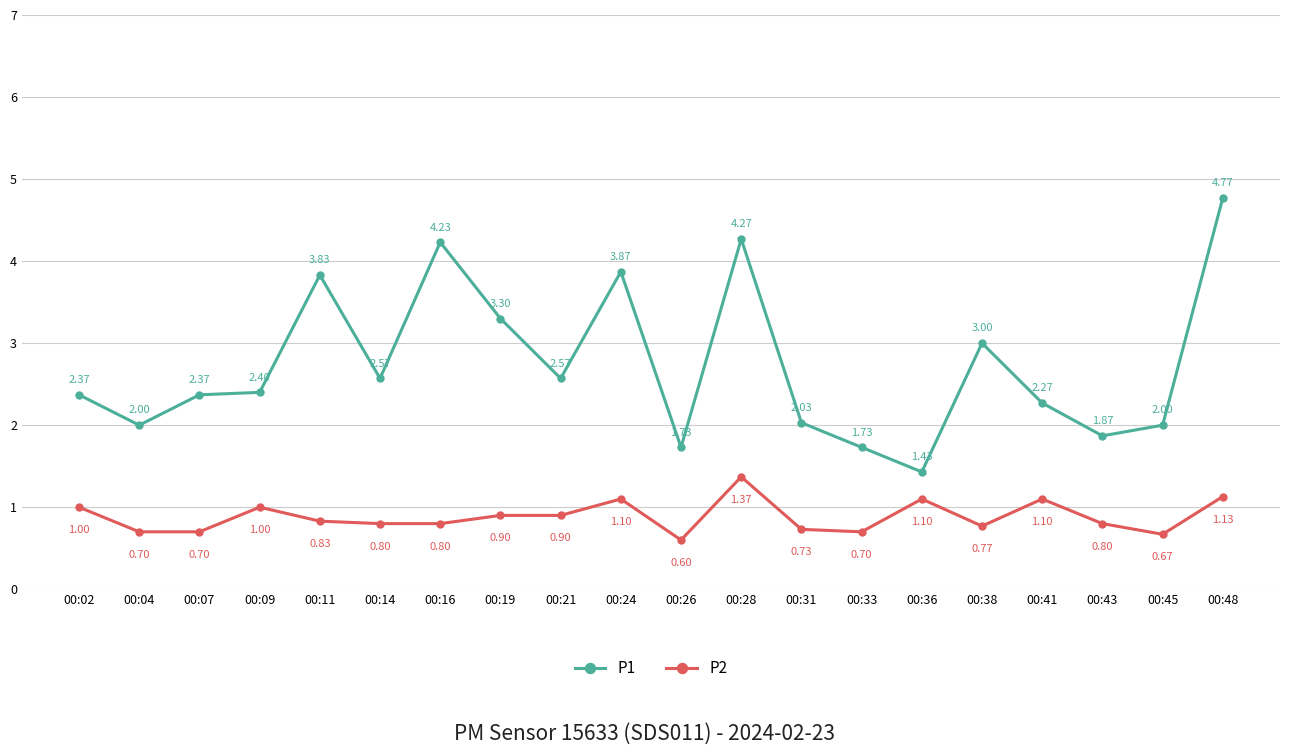

Which series changed the most between 00:33 and 00:36?

P2